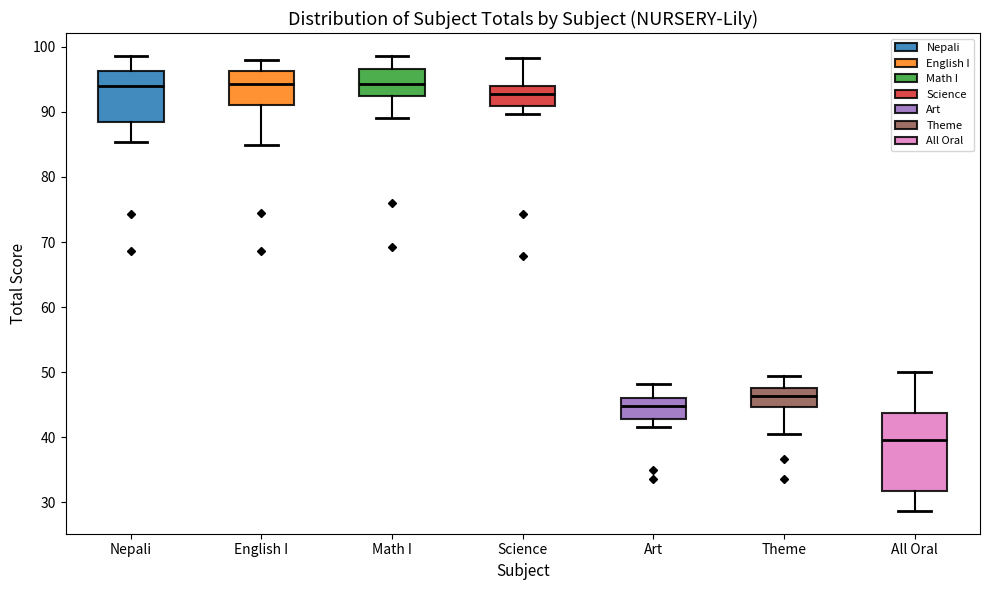

Reading left to right, transcribe this box plot: for each box, give where its median line is, the range the box spans, and where its two whiskers end, as read against the y-axis. The values are not printed on the chart, so give them approximately, as read against the axis.

Nepali: median 94, box 88 to 96, whiskers 85 to 99
English I: median 94, box 91 to 96, whiskers 85 to 98
Math I: median 94, box 92 to 97, whiskers 89 to 99
Science: median 93, box 91 to 94, whiskers 90 to 98
Art: median 45, box 43 to 46, whiskers 42 to 48
Theme: median 46, box 45 to 48, whiskers 41 to 50
All Oral: median 40, box 32 to 44, whiskers 29 to 50